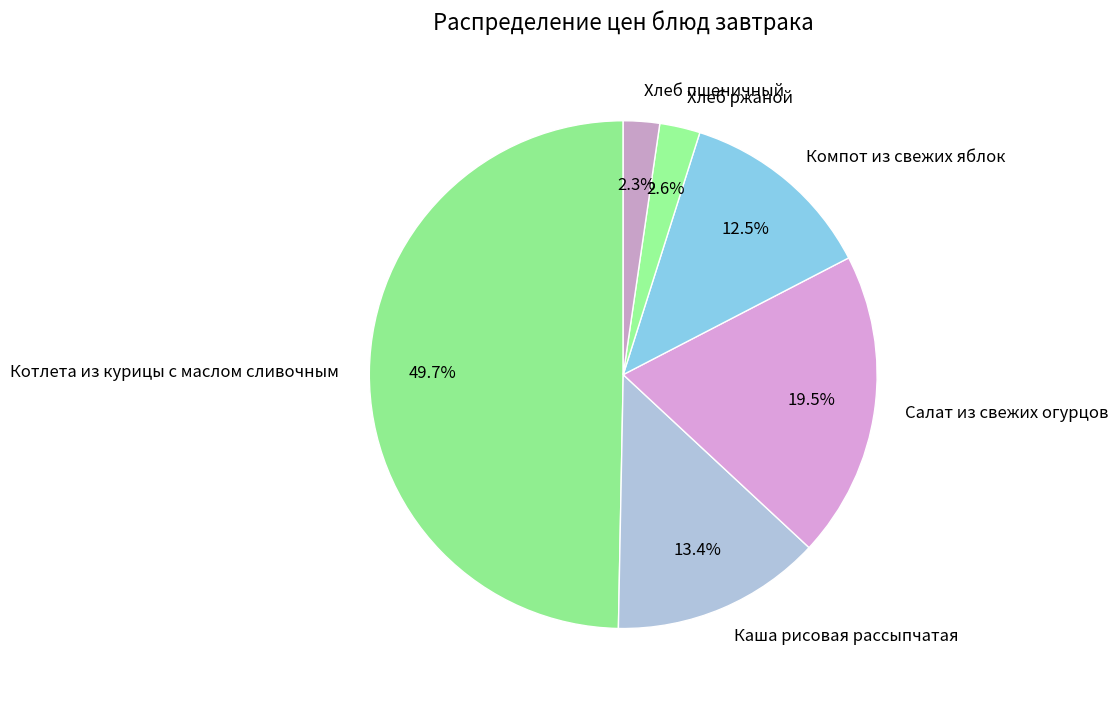

To the nearest percent, what is the difference between the largest and smallest slice percentages?

47%